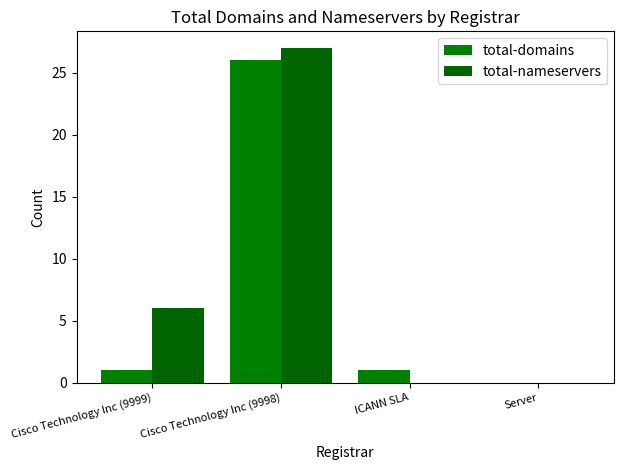

Between Cisco Technology Inc (9998) and Server, which series saw the biggest shift?

total-nameservers